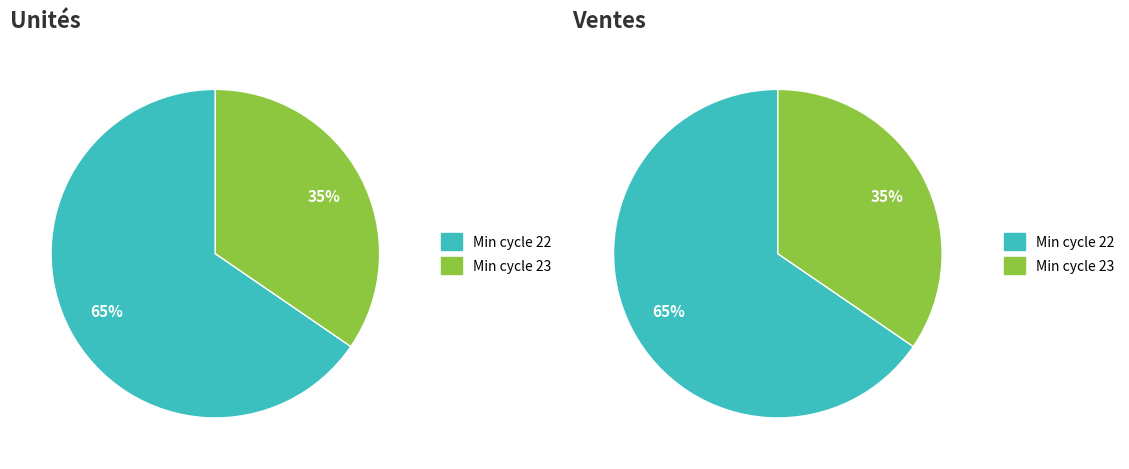

Does 23 represent more than half of the total?

No